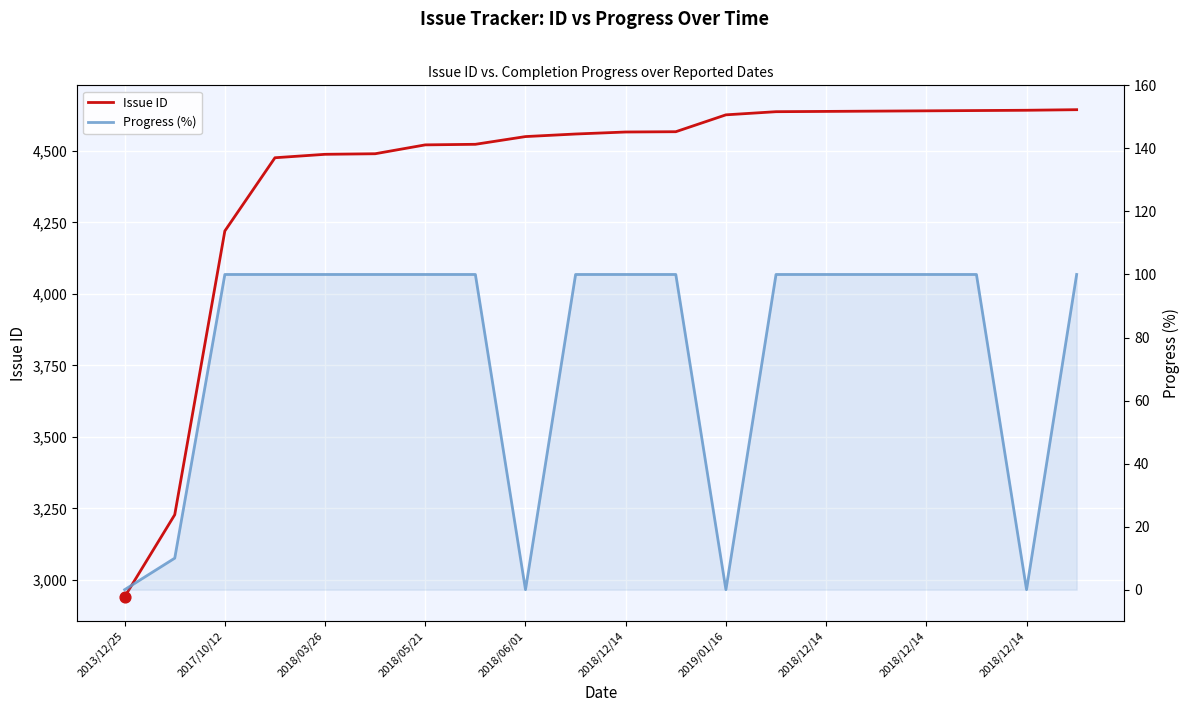

Which series has the largest Y range (max minus min)?

Issue ID